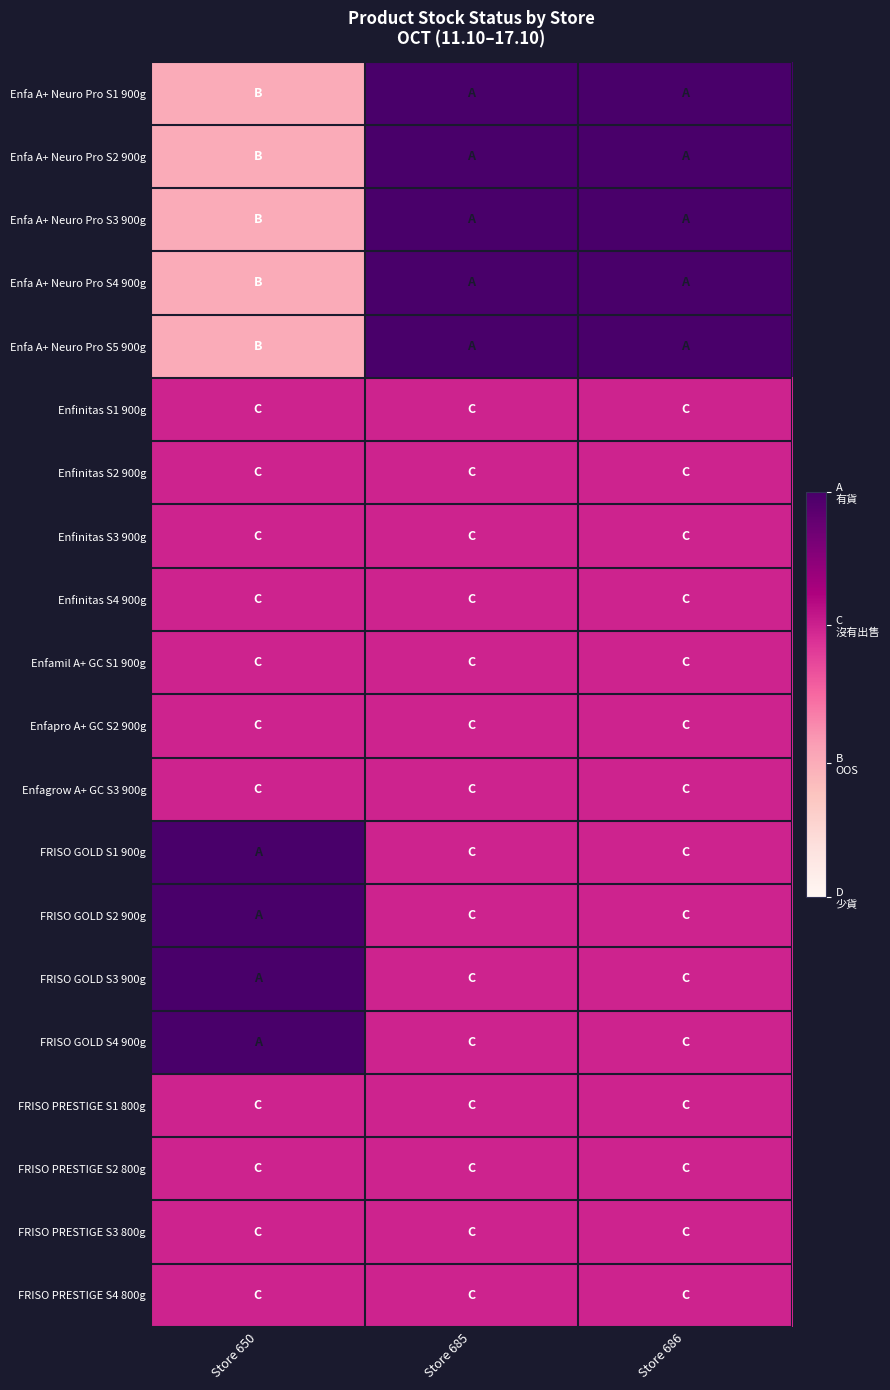

Which has a higher value, Store 685 or Store 650?

Store 685